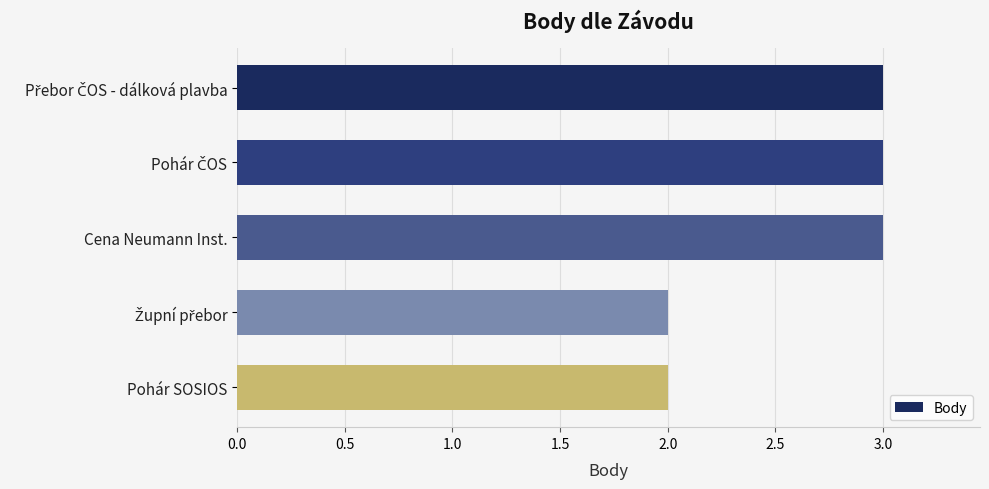

What is the value of the 1st bar from the top?

3